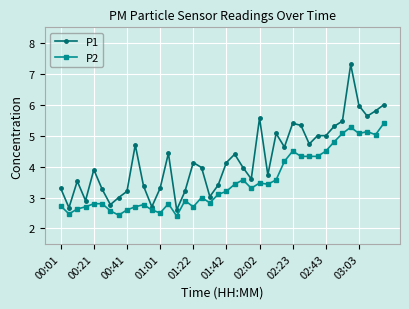

Rank the series by their average value, from highest to lowest.

P1, P2